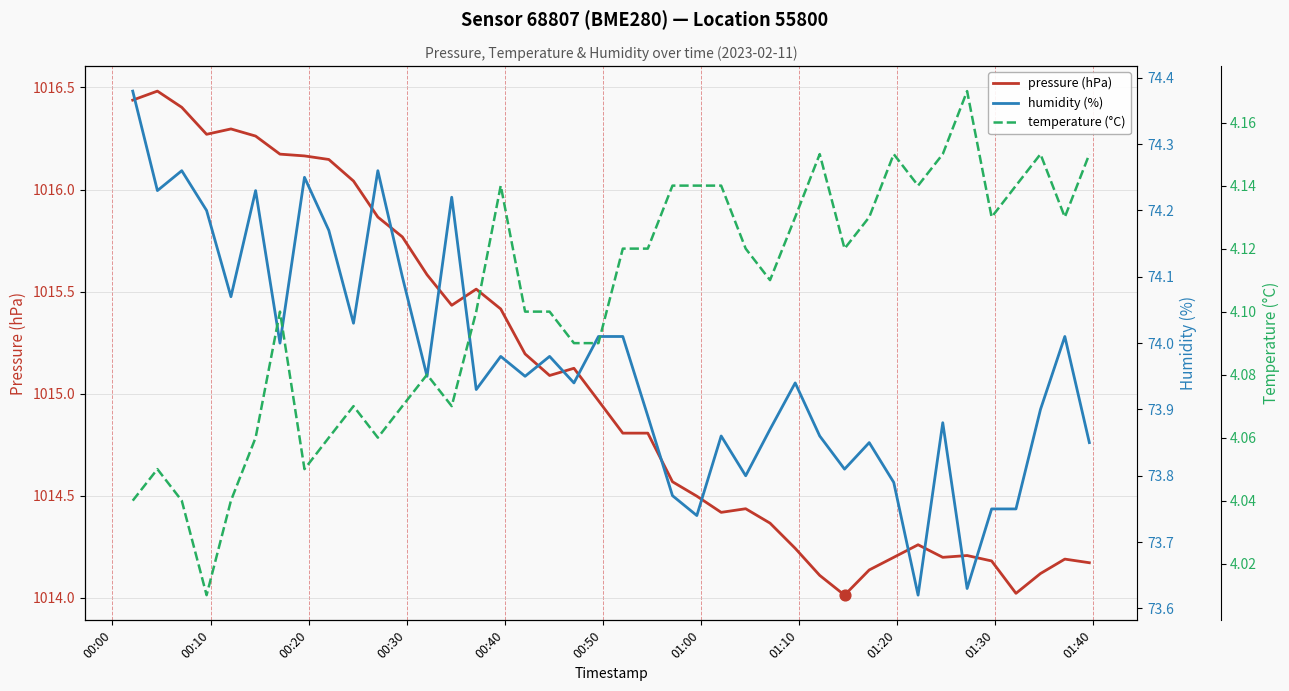

Which series has the largest total across all categories?

pressure (hPa)